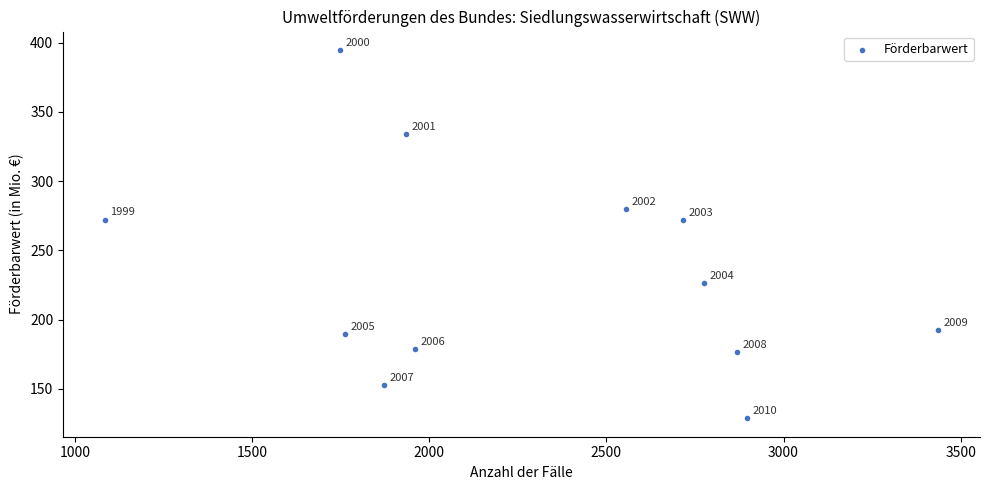

What is the range of X values (max minus min)?

2353.0